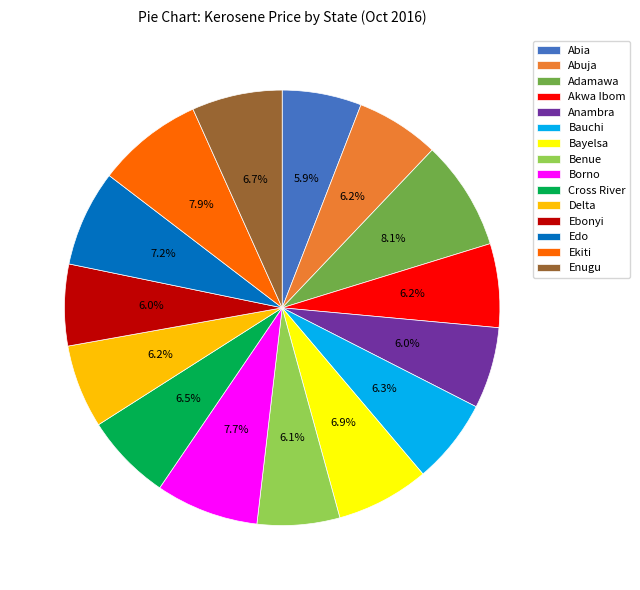

Does Cross River account for over 50% of the chart?

No